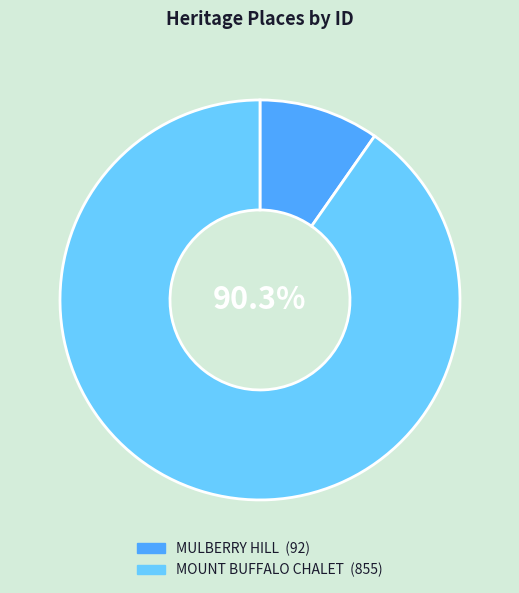

To the nearest percent, what is the difference between the MOUNT BUFFALO CHALET and MULBERRY HILL slice percentages?

81%